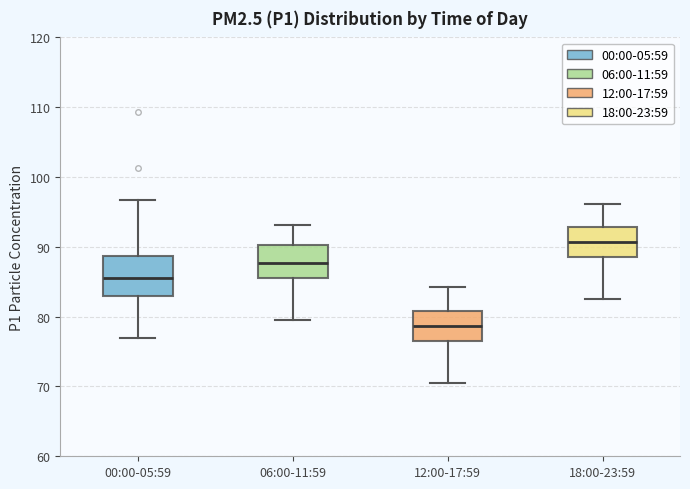

Reading left to right, transcribe this box plot: for each box, give where its median line is, the range the box spans, and where its two whiskers end, as read against the y-axis. The values are not printed on the chart, so give them approximately, as read against the axis.

00:00-05:59: median 86, box 83 to 89, whiskers 77 to 97
06:00-11:59: median 88, box 86 to 90, whiskers 80 to 93
12:00-17:59: median 79, box 77 to 81, whiskers 71 to 84
18:00-23:59: median 91, box 89 to 93, whiskers 83 to 96